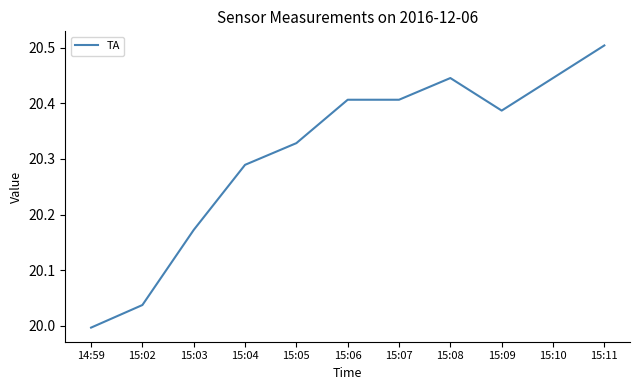

What position from the right is 15:06?

6